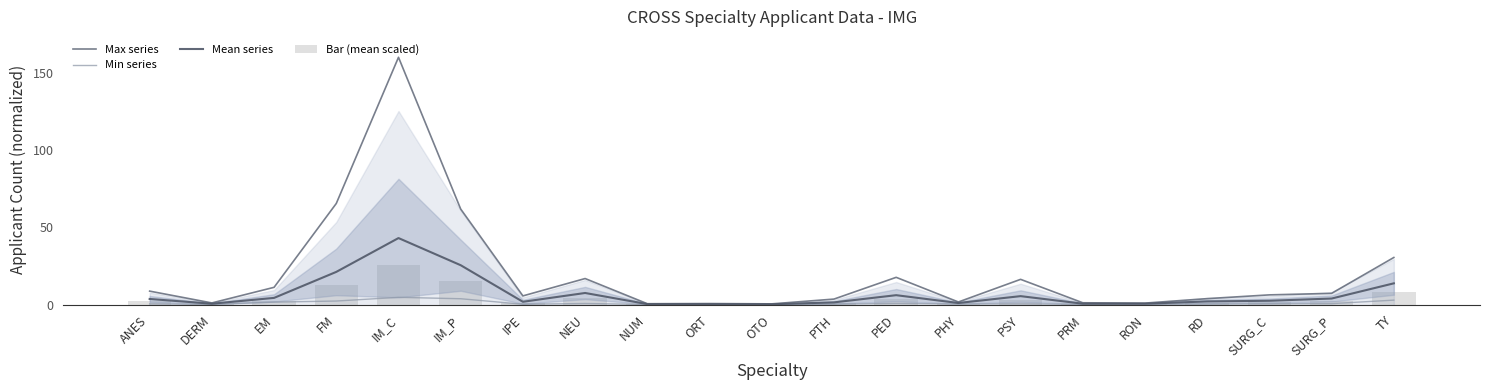

Reading right to left, list all the values displayed in this chart.

Max series: TY=30.5	SURG_P=7.3	SURG_C=6.3	RD=3.9	RON=1.0	PRM=1.2	PSY=16.3	PHY=1.7	PED=17.6	PTH=3.6	OTO=0.5	ORT=0.7	NUM=0.6	NEU=16.9	IPE=5.6	IM_P=61.8	IM_C=160.0	FM=65.4	EM=11.2	DERM=1.1	ANES=8.7
Min series: TY=2.9	SURG_P=0.6	SURG_C=0.5	RD=0.3	RON=0.2	PRM=0.2	PSY=0.4	PHY=0.4	PED=0.7	PTH=0.3	OTO=0.0	ORT=0.1	NUM=0.1	NEU=0.7	IPE=0.2	IM_P=3.8	IM_C=4.7	FM=2.3	EM=1.6	DERM=0.2	ANES=0.4
Mean series: TY=13.8	SURG_P=3.9	SURG_C=2.5	RD=2.0	RON=0.6	PRM=0.6	PSY=5.5	PHY=1.0	PED=6.1	PTH=1.4	OTO=0.2	ORT=0.3	NUM=0.3	NEU=7.5	IPE=1.8	IM_P=25.5	IM_C=43.0	FM=21.2	EM=4.3	DERM=0.6	ANES=3.6
Bar (mean scaled): TY=8.3	SURG_P=2.4	SURG_C=1.5	RD=1.2	RON=0.4	PRM=0.3	PSY=3.3	PHY=0.6	PED=3.7	PTH=0.9	OTO=0.1	ORT=0.2	NUM=0.2	NEU=4.5	IPE=1.1	IM_P=15.3	IM_C=25.8	FM=12.7	EM=2.6	DERM=0.3	ANES=2.2